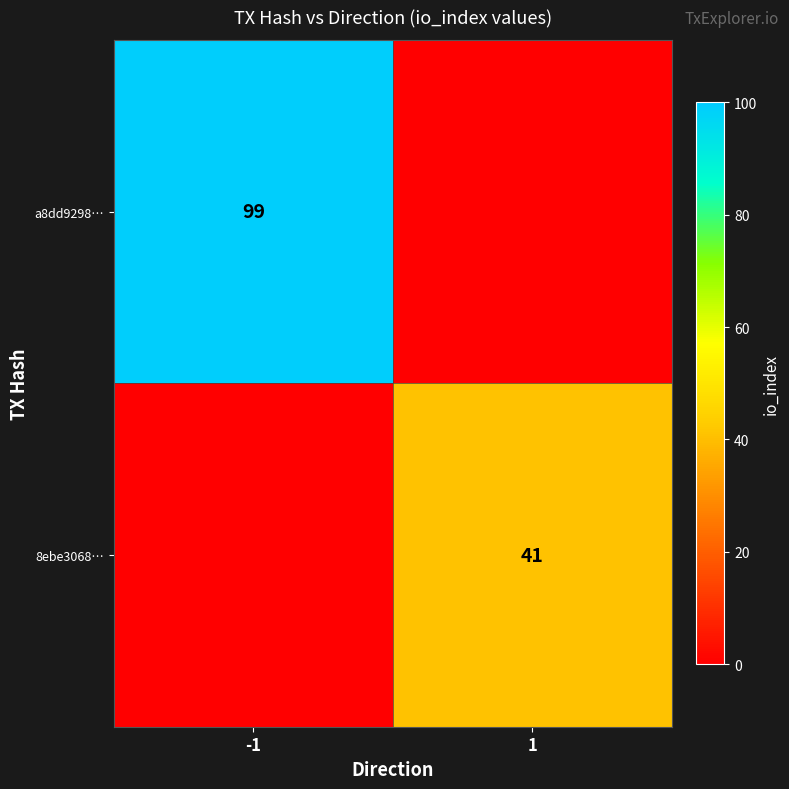

The value of a8dd9298… at -1 is 99. True or false?

True